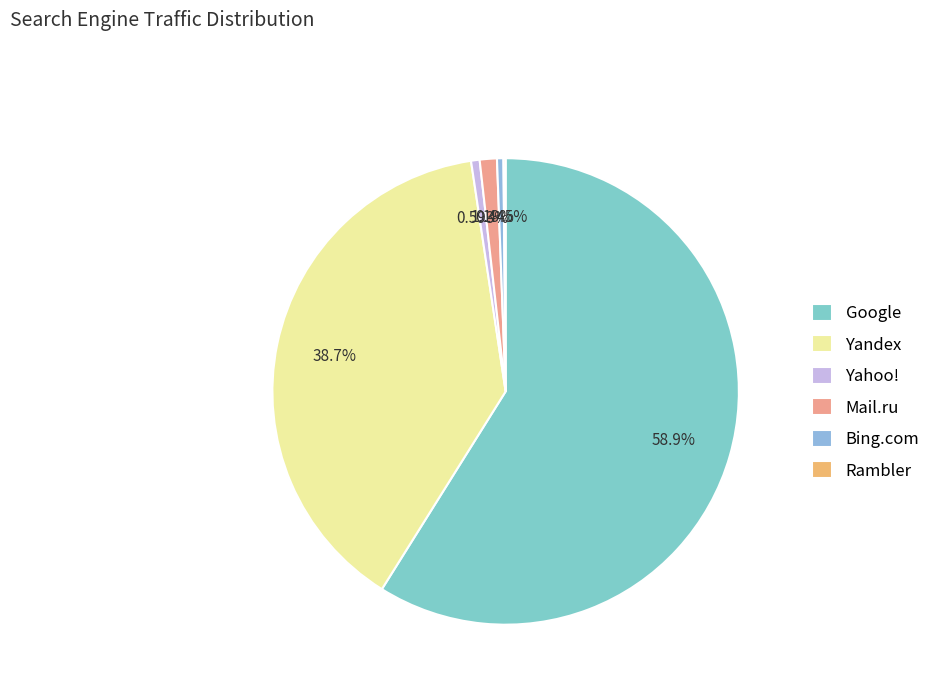

What percentage is NOT represented by Yahoo!?

99.4%